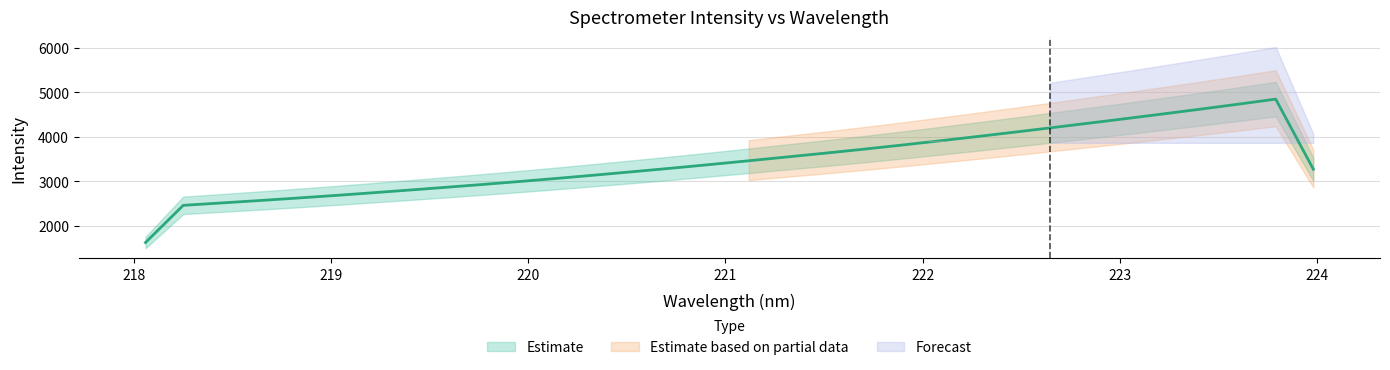

Between 223.408 and 220.7354, which is larger?

223.408